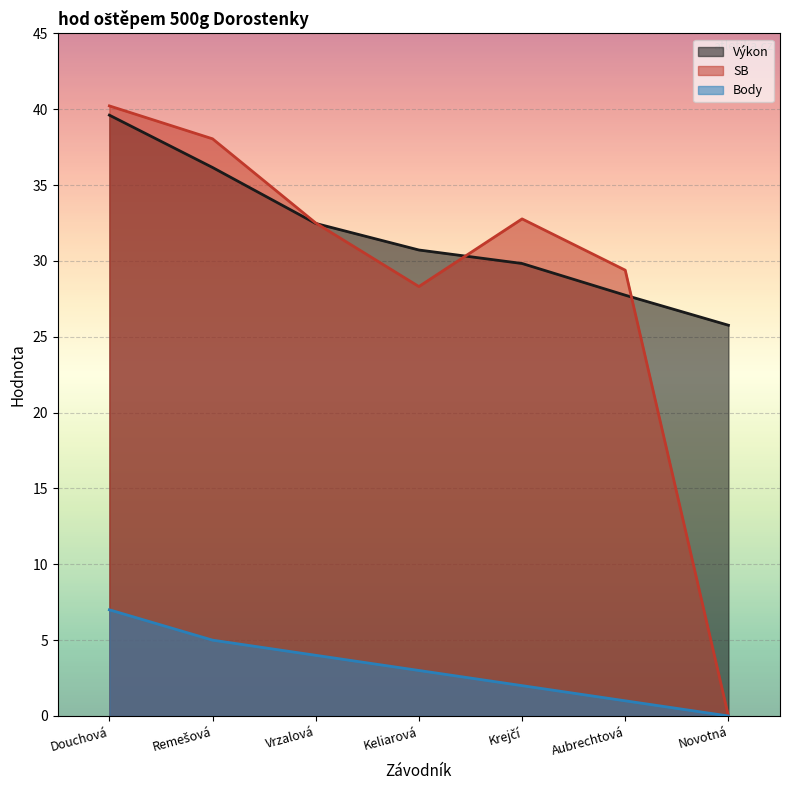

What is the difference between the maximum and second lowest values in the Výkon series?

11.9